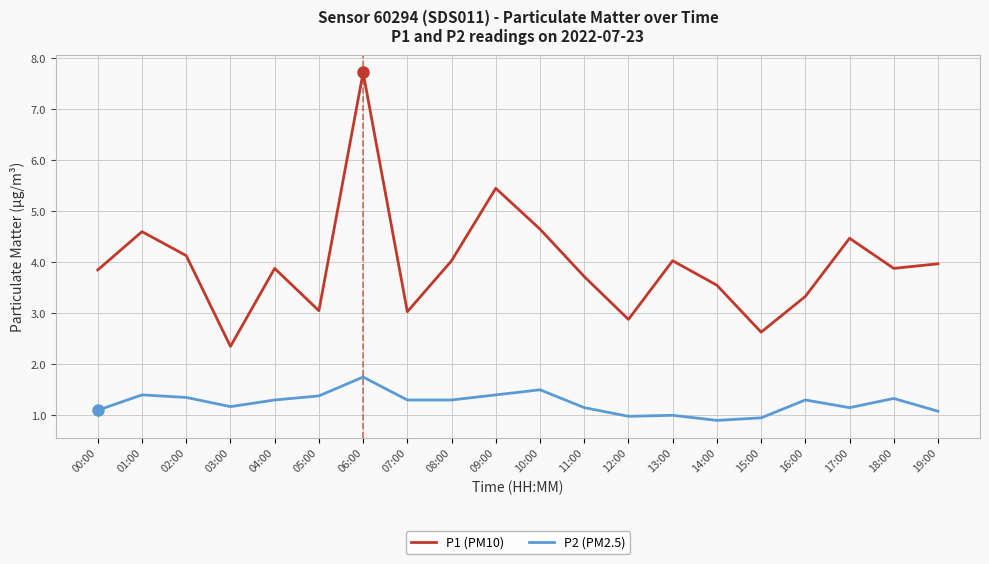

True or false: P2 (PM2.5) and P1 (PM10) cross at least once.

False